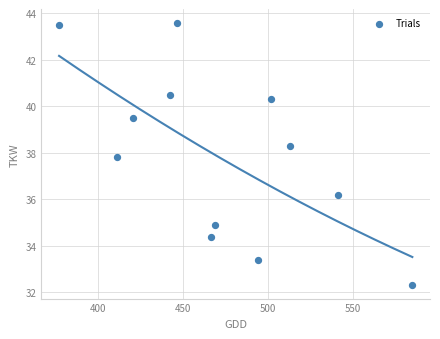

What is the range of X values (max minus min)?

208.1